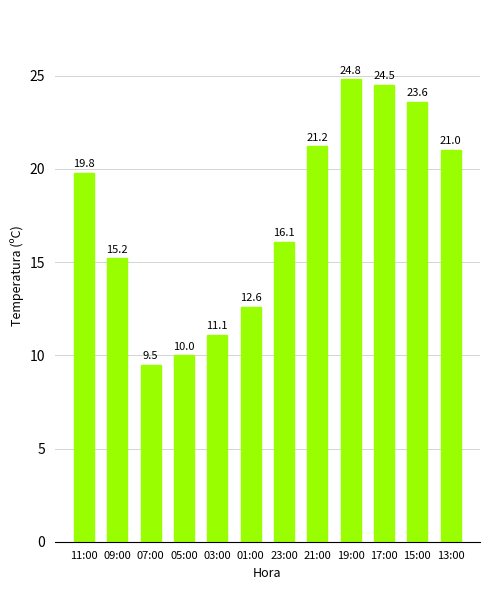

Where does the data first go above 19?

11:00